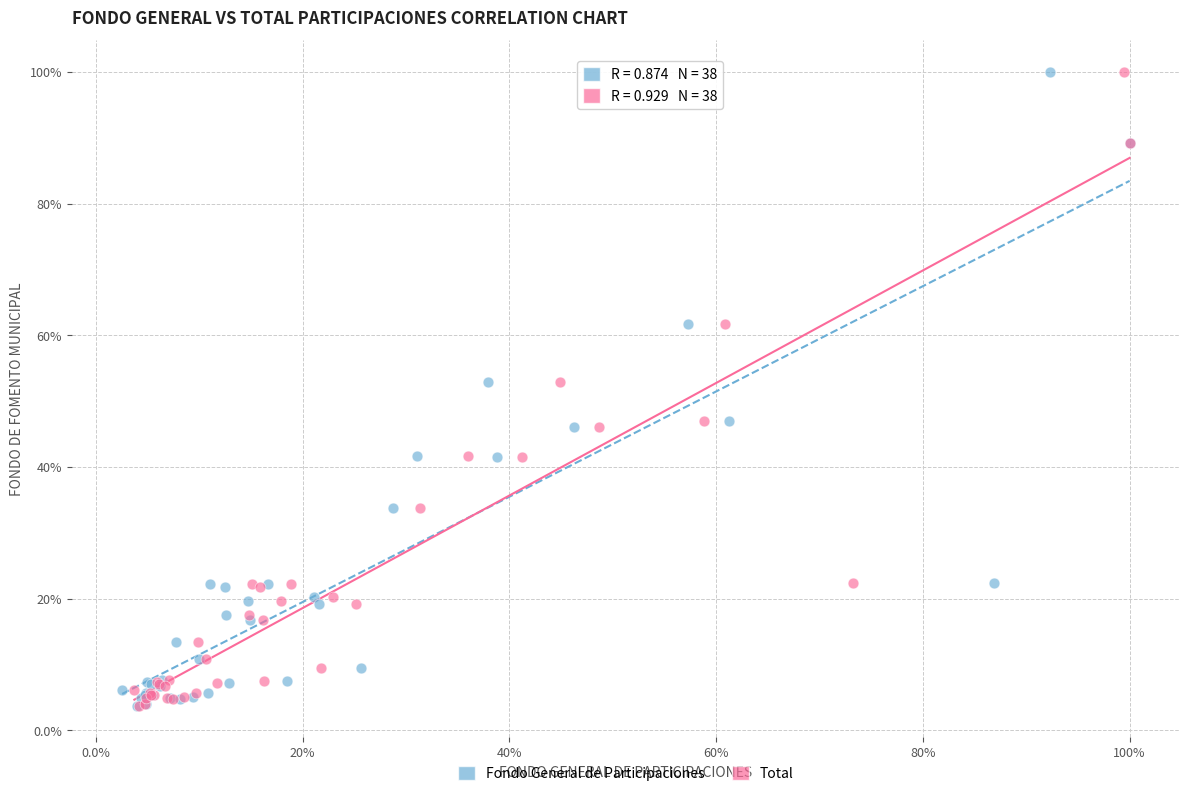

What are all the series names shown in the legend?

Fondo General de Participaciones, Total